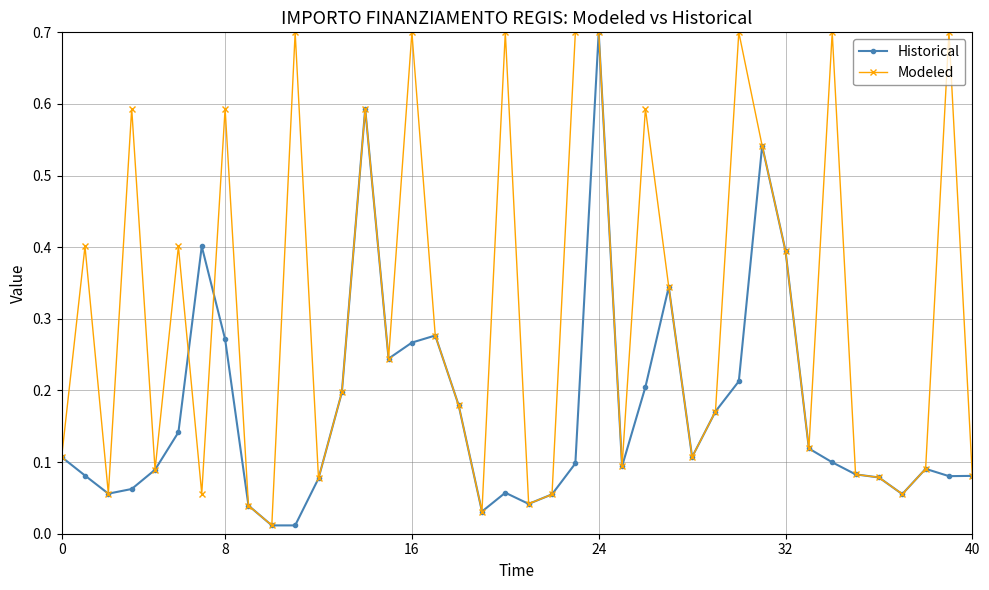

What is the maximum value shown in the chart?

0.7